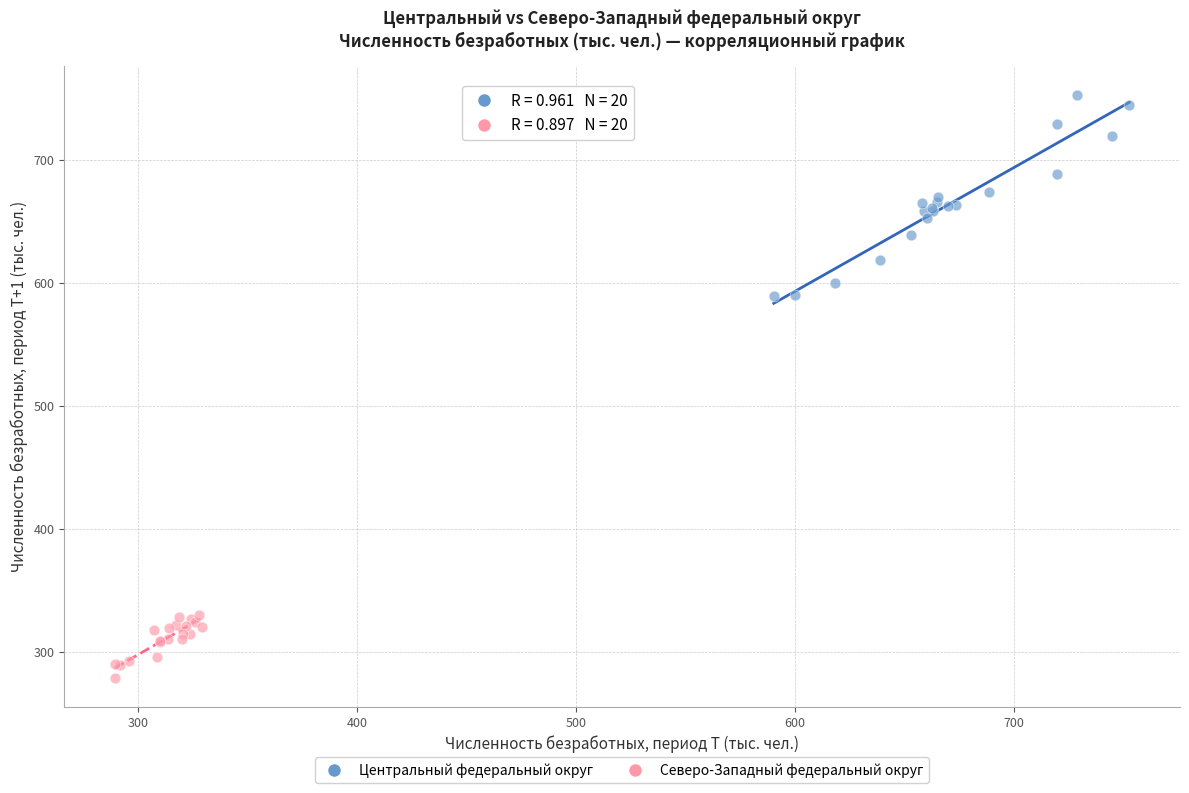

Which series reaches the maximum Y coordinate?

Центральный федеральный округ